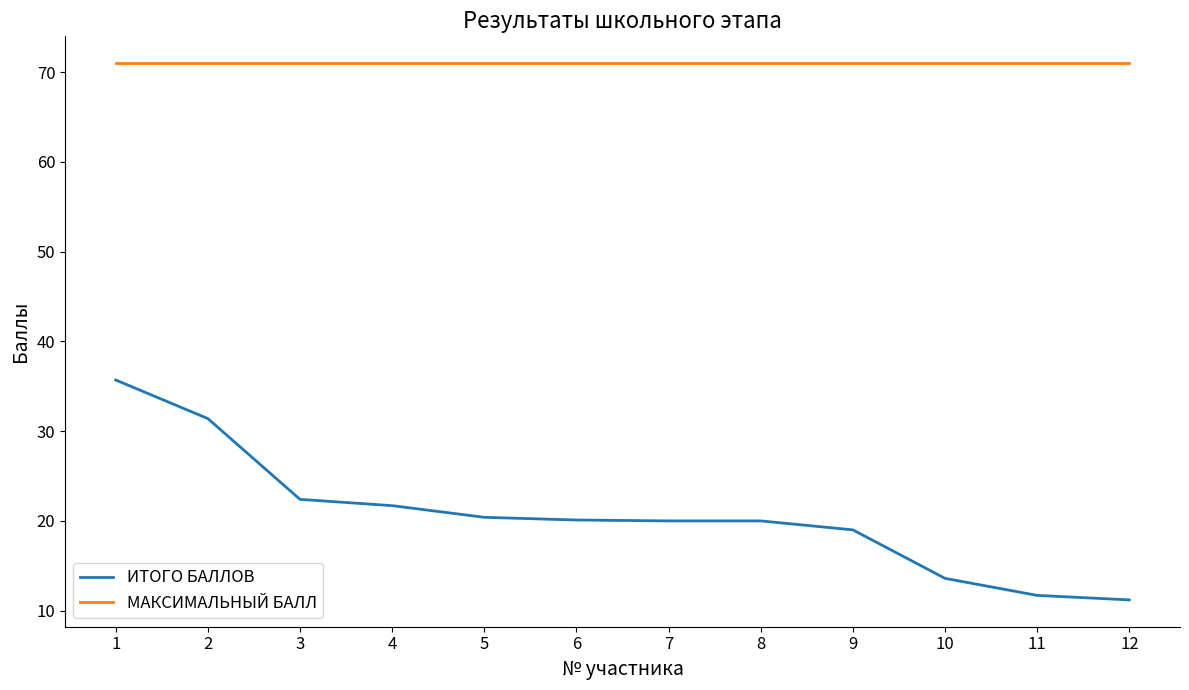

List the series in order of their peak value, highest first.

МАКСИМАЛЬНЫЙ БАЛЛ, ИТОГО БАЛЛОВ